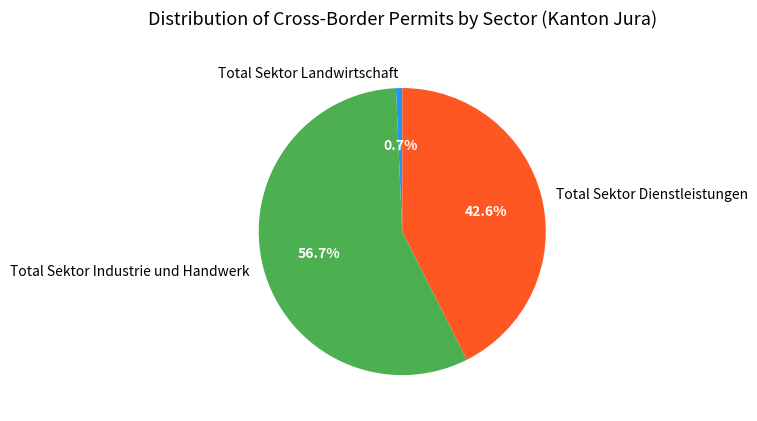

Count the number of slices in the pie.

3